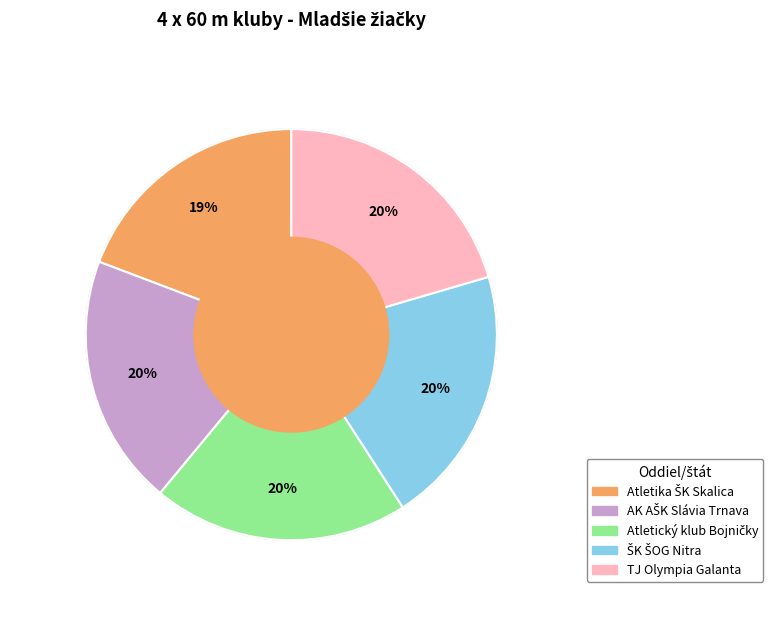

To the nearest percent, what portion does TJ Olympia Galanta represent?

20%